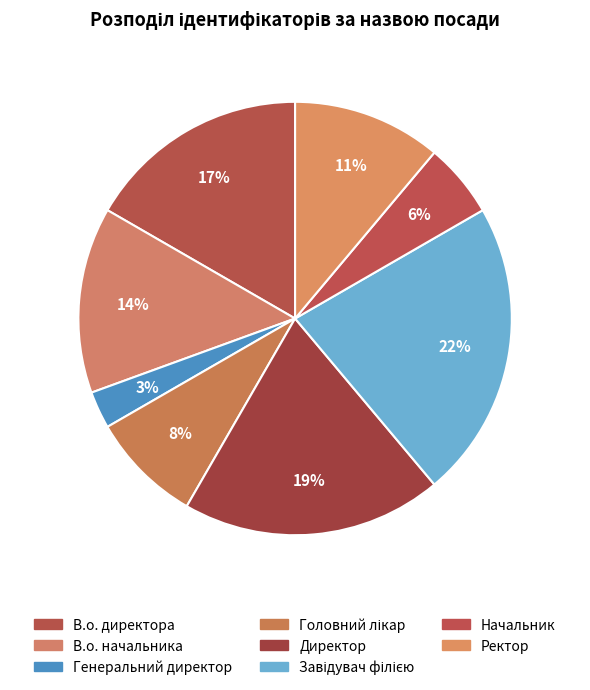

To the nearest percent, what is the difference between the largest and smallest slice percentages?

19%